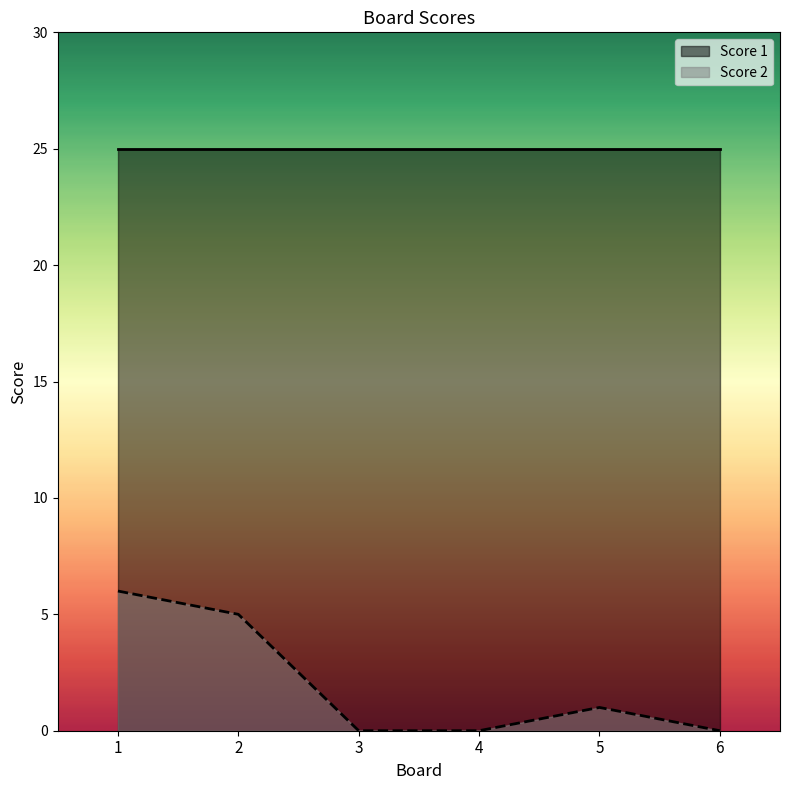

What is the average value?

2